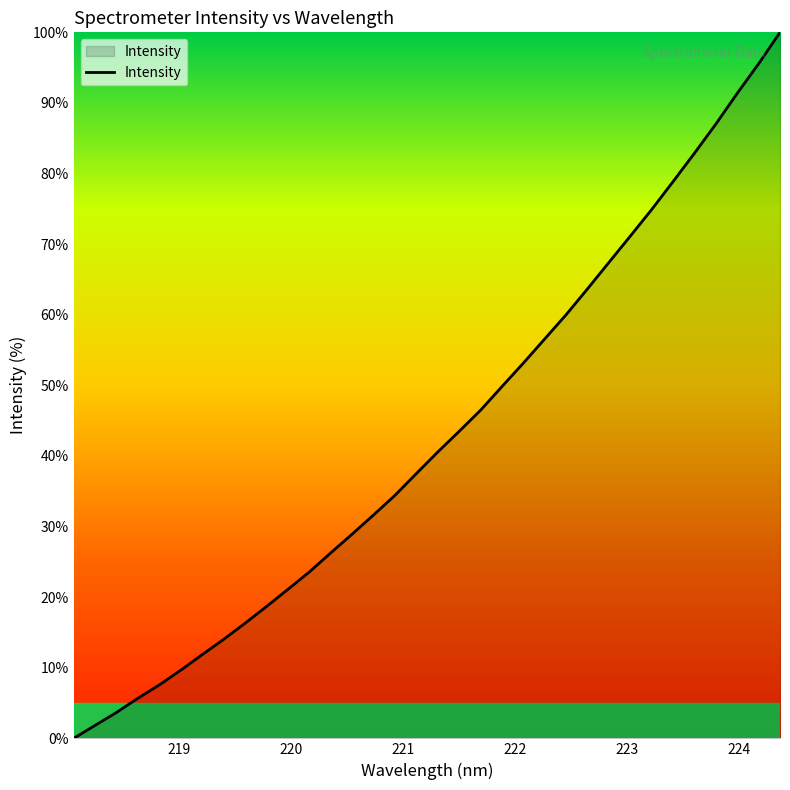

Is this an area chart (filled region under the line)?

Yes